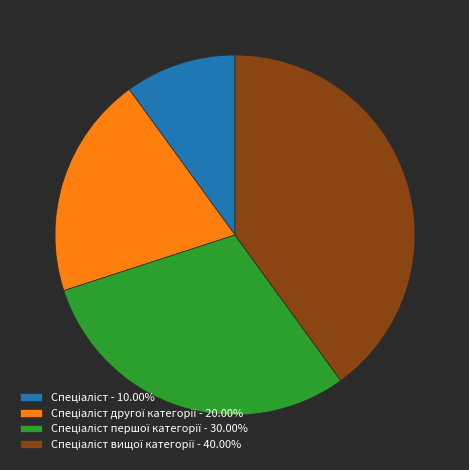

Does any single category account for the majority?

No